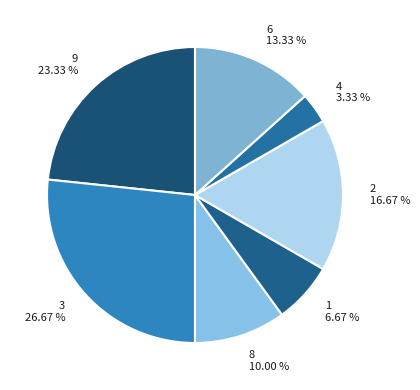

Between 6 and 3, which is larger?

3